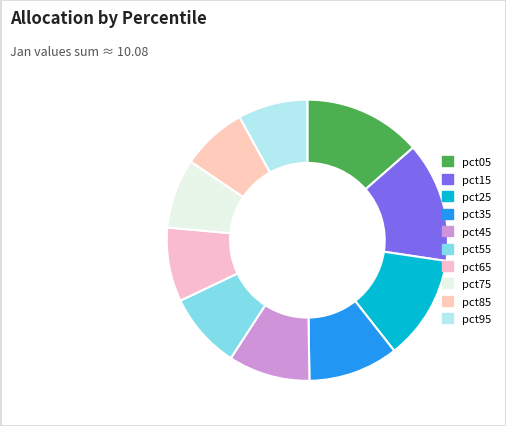

How many segments does this pie chart have?

10